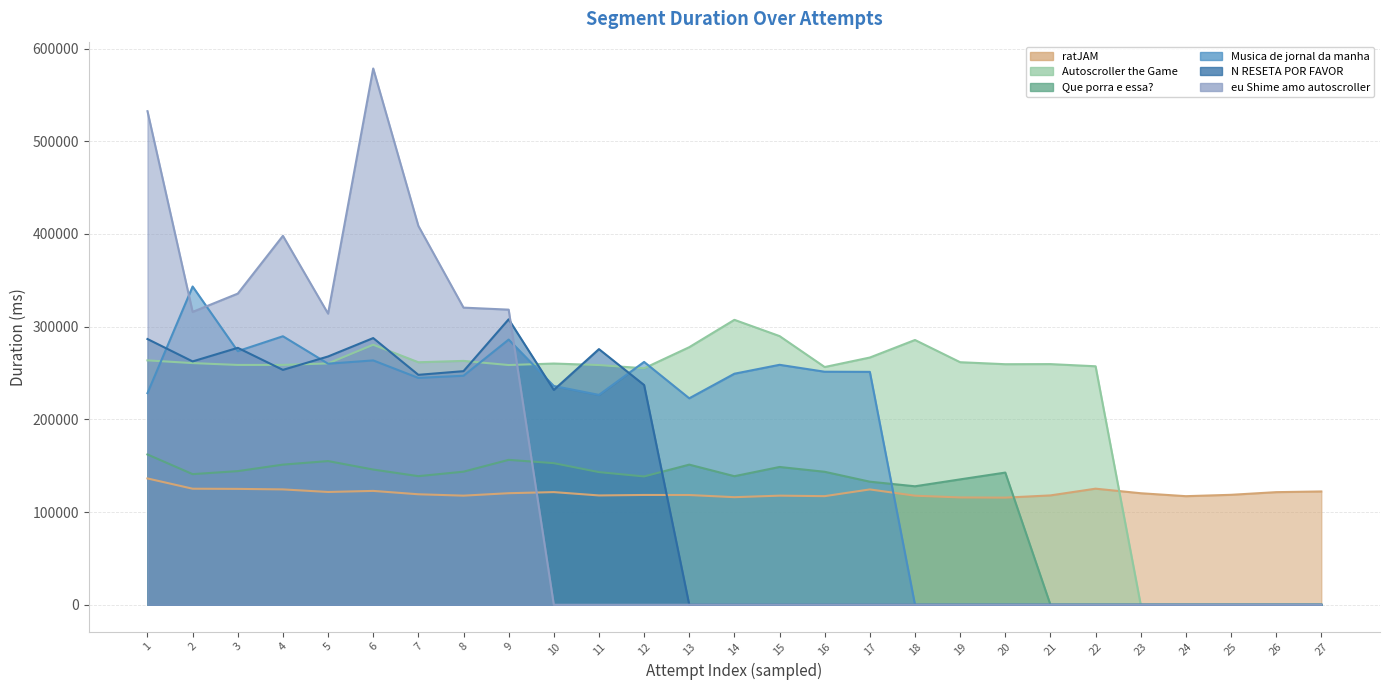

What is the sum of all N RESETA POR FAVOR values?

3188171